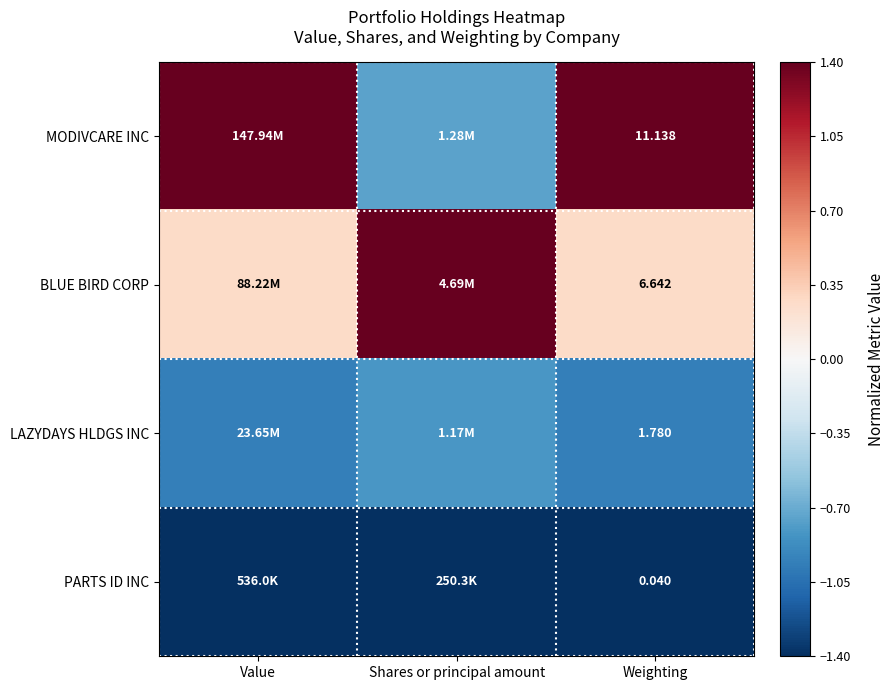

Rank the series at Weighting from highest to lowest value.

MODIVCARE INC, BLUE BIRD CORP, LAZYDAYS HLDGS INC, PARTS ID INC